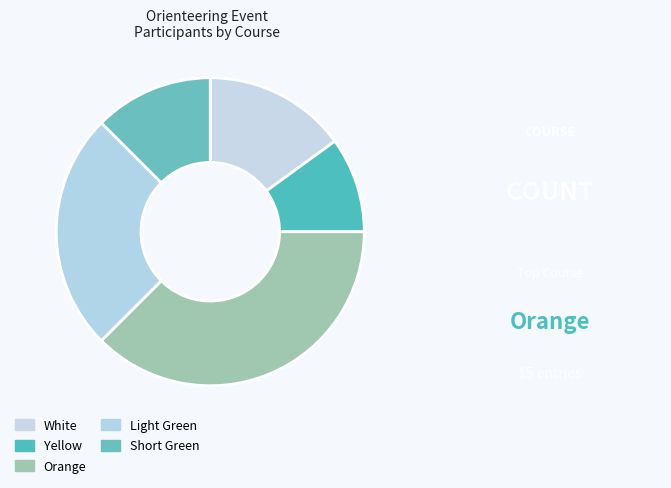

Combined, what portion of the pie is Yellow and White?

25.0%